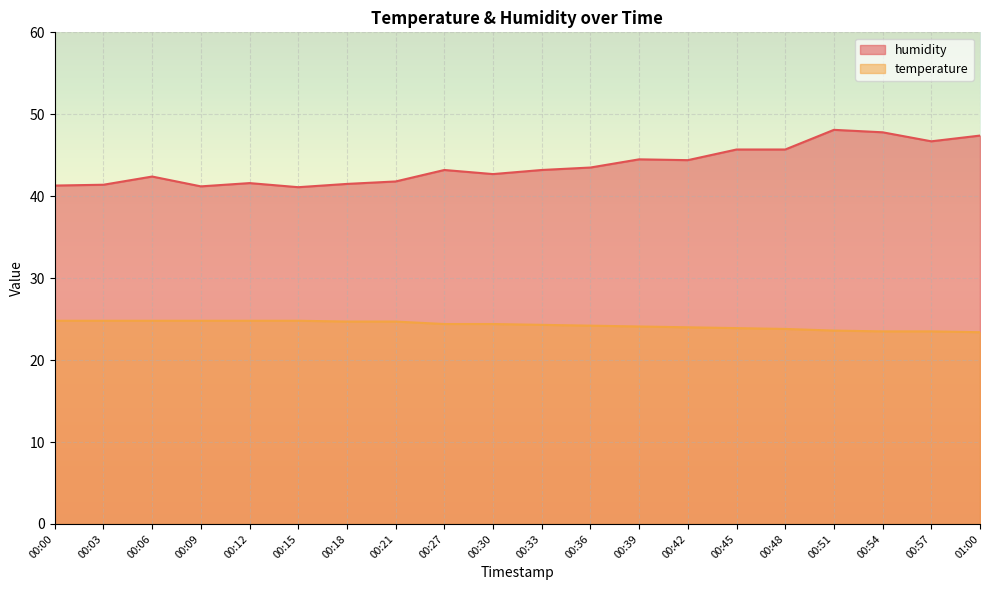

How many values in the humidity series exceed 43?

11